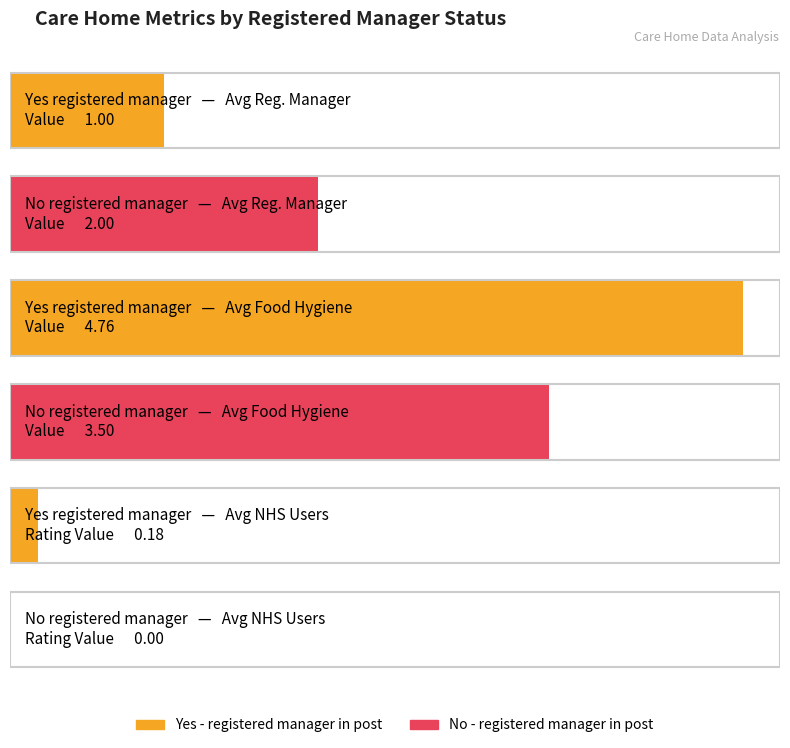

Which series has the largest total across all categories?

Yes registered manager in post